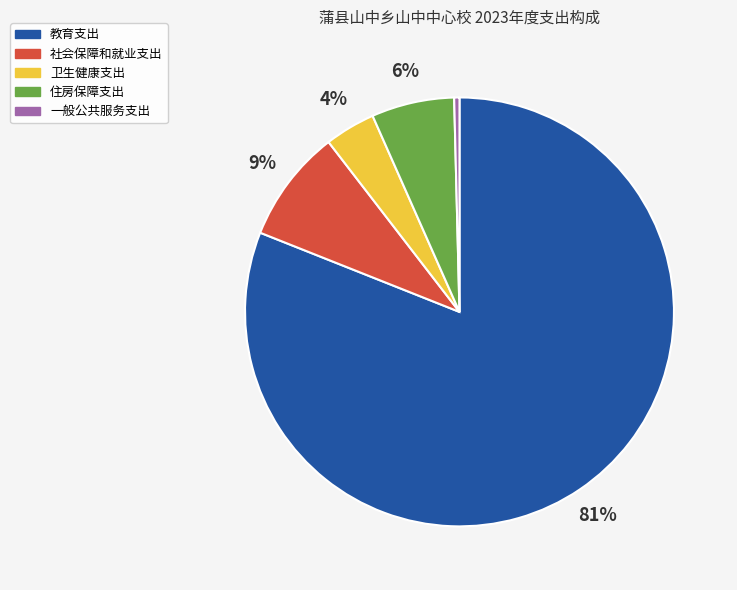

How many segments does this pie chart have?

5